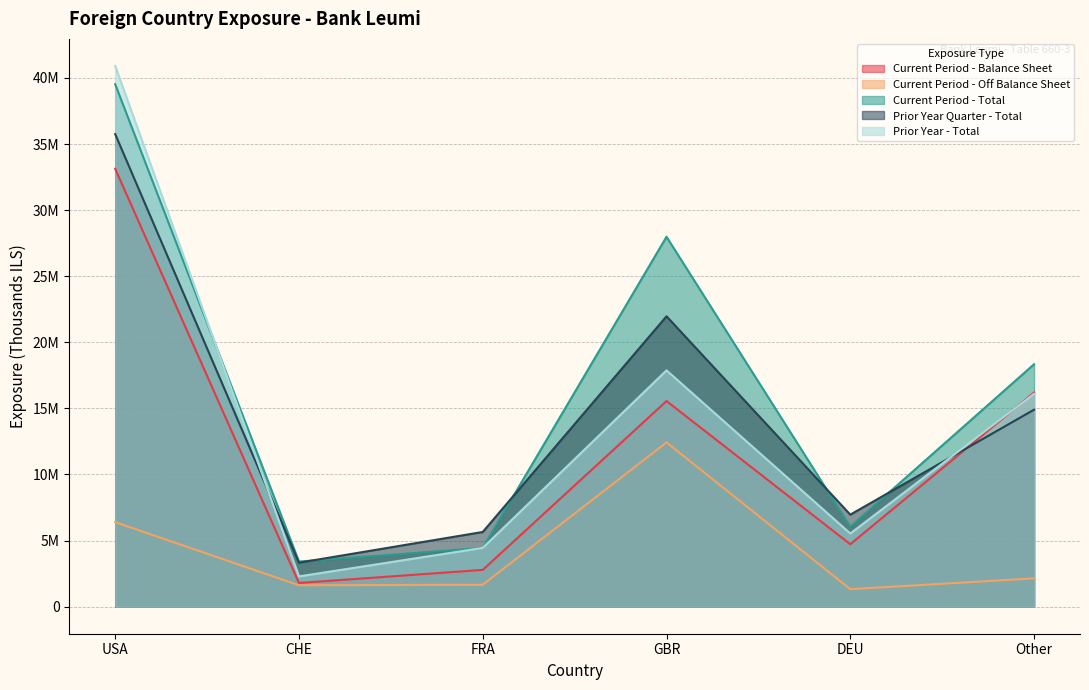

Where is Prior Year Quarter - Total nearest to the value 19539000?

GBR